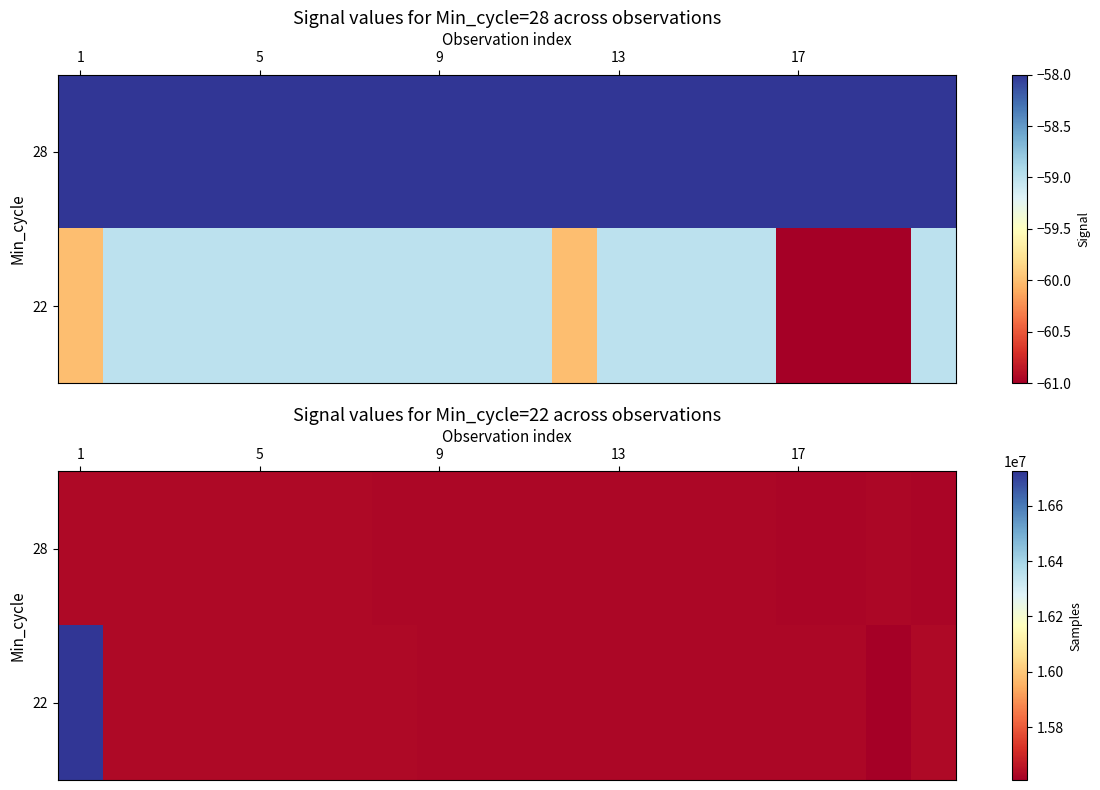

List the series in order of their overall mean, highest first.

22, 28